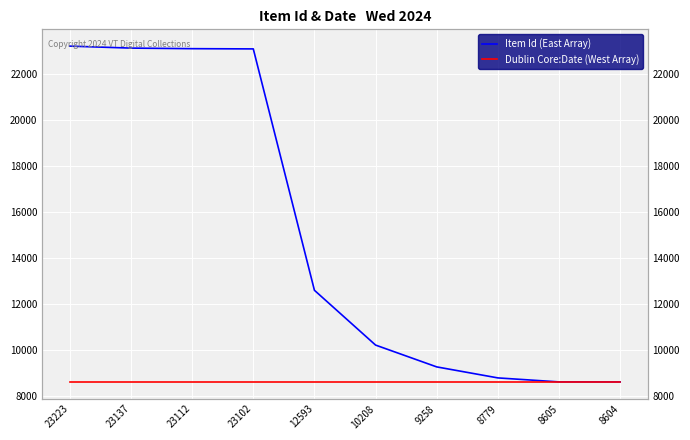

Rank the categories by Item Id (East Array) value from lowest to highest.

8604, 8605, 8779, 9258, 10208, 12593, 23102, 23112, 23137, 23223